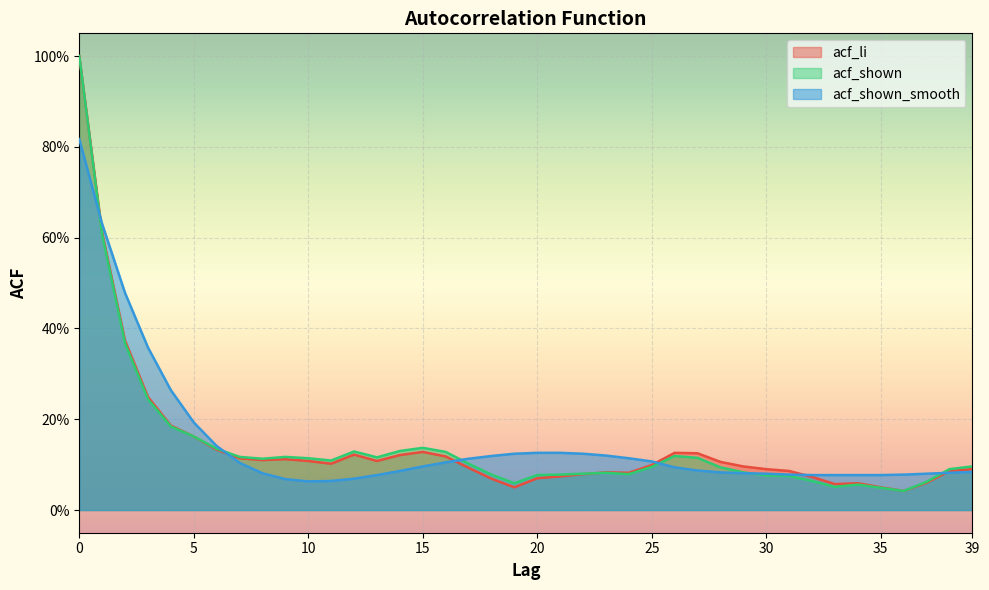

After their last crossing, which series has the higher values: acf_shown_smooth or acf_li?

acf_li